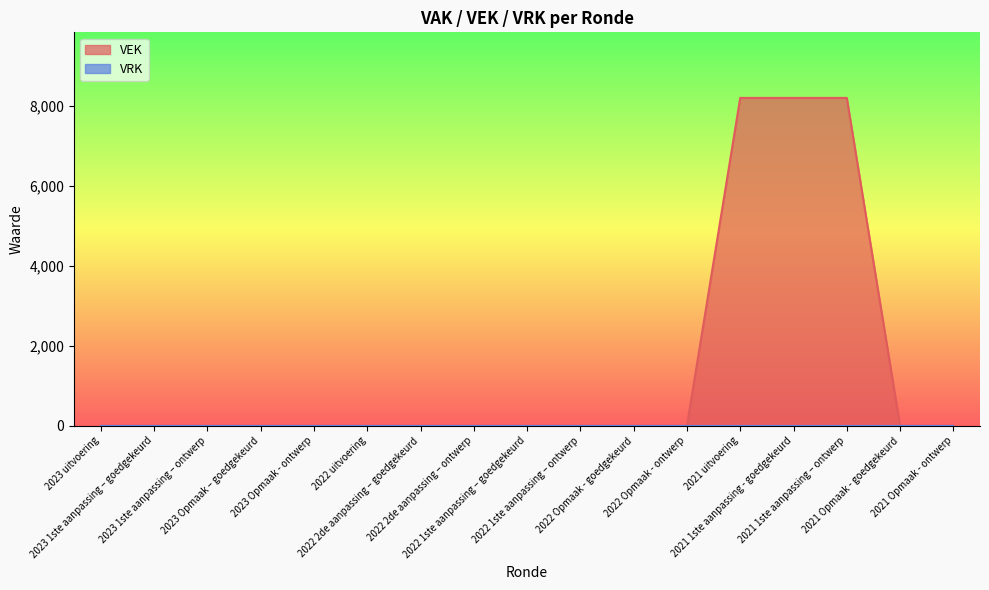

How many series are shown in this chart?

2